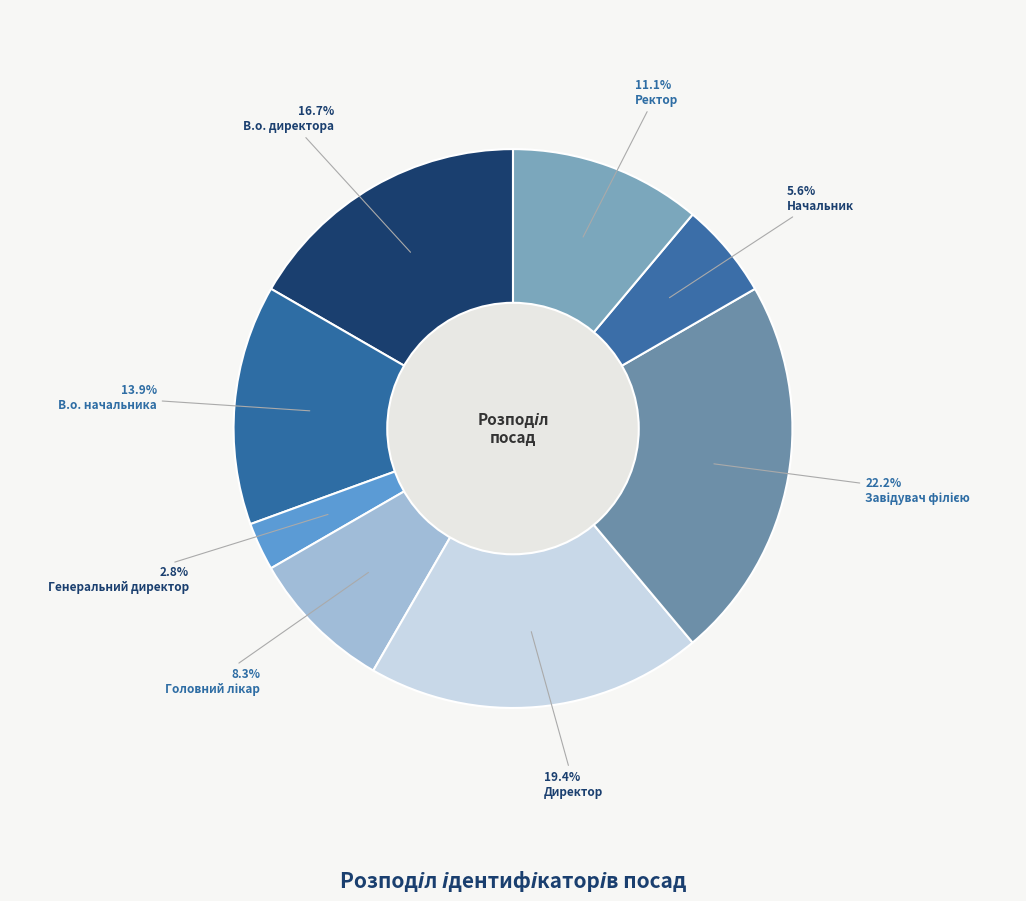

To the nearest percent, what is the difference between the В.о. директора and Начальник slice percentages?

11%